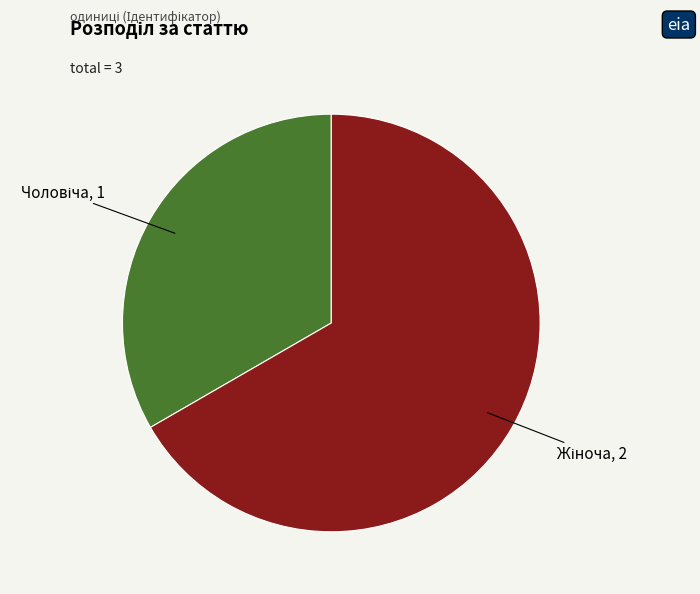

Does any single category account for the majority?

Yes